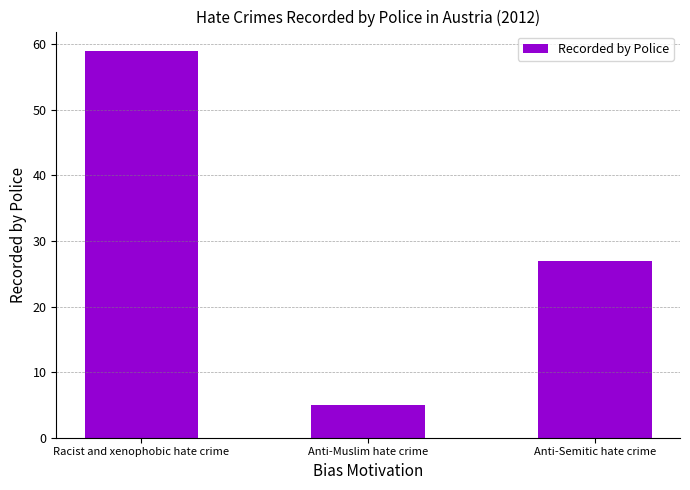

How many values are below 27?

1